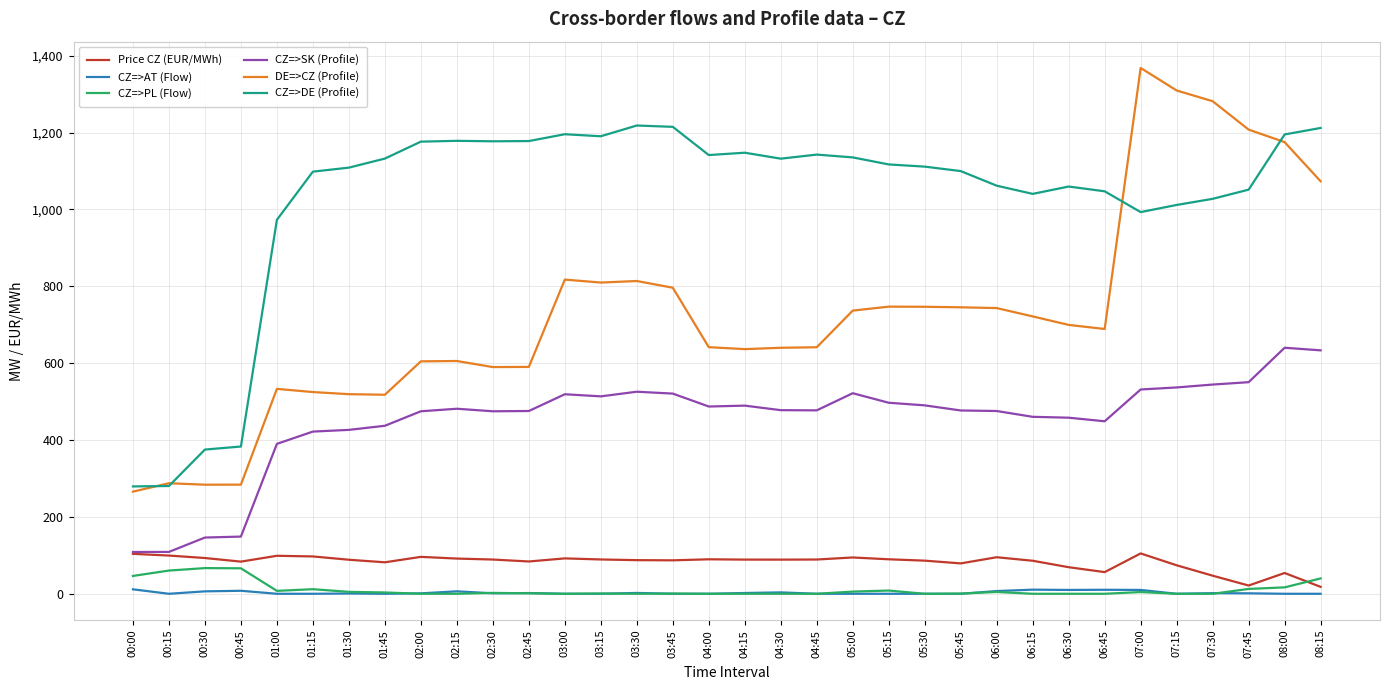

Which series has the largest total across all categories?

CZ=>DE (Profile)